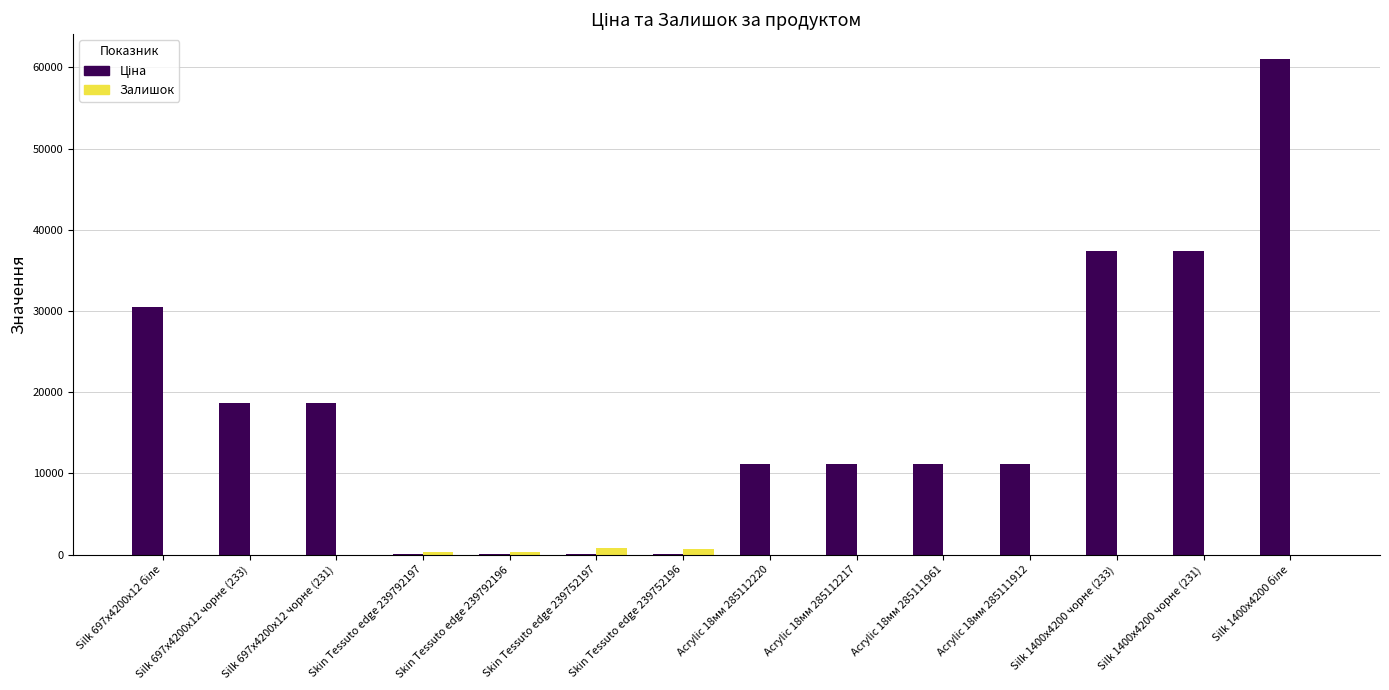

How many categories are shown in the chart?

14